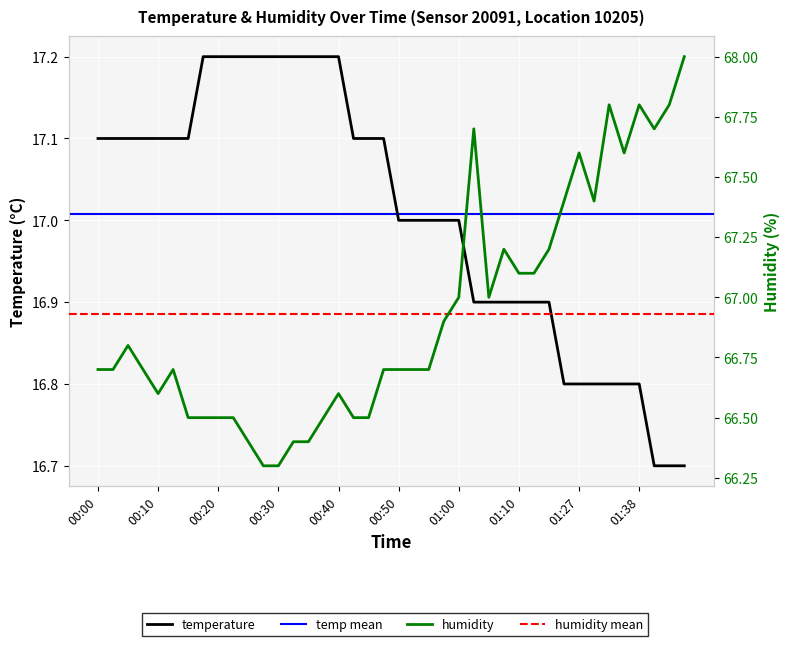

Reading left to right, extract all data points from this chart.

temperature: 00:00=17.1	00:03=17.1	00:05=17.1	00:08=17.1	00:10=17.1	00:13=17.1	00:15=17.1	00:18=17.2	00:20=17.2	00:23=17.2	00:25=17.2	00:27=17.2	00:30=17.2	00:32=17.2	00:35=17.2	00:37=17.2	00:40=17.2	00:42=17.1	00:45=17.1	00:47=17.1	00:50=17.0	00:52=17.0	00:55=17.0	00:58=17.0	01:00=17.0	01:03=16.9	01:05=16.9	01:08=16.9	01:10=16.9	01:13=16.9	01:15=16.9	01:18=16.8	01:27=16.8	01:30=16.8	01:33=16.8	01:35=16.8	01:38=16.8	01:41=16.7	01:43=16.7	01:46=16.7
humidity: 00:00=66.7	00:03=66.7	00:05=66.8	00:08=66.7	00:10=66.6	00:13=66.7	00:15=66.5	00:18=66.5	00:20=66.5	00:23=66.5	00:25=66.4	00:27=66.3	00:30=66.3	00:32=66.4	00:35=66.4	00:37=66.5	00:40=66.6	00:42=66.5	00:45=66.5	00:47=66.7	00:50=66.7	00:52=66.7	00:55=66.7	00:58=66.9	01:00=67.0	01:03=67.7	01:05=67.0	01:08=67.2	01:10=67.1	01:13=67.1	01:15=67.2	01:18=67.4	01:27=67.6	01:30=67.4	01:33=67.8	01:35=67.6	01:38=67.8	01:41=67.7	01:43=67.8	01:46=68.0